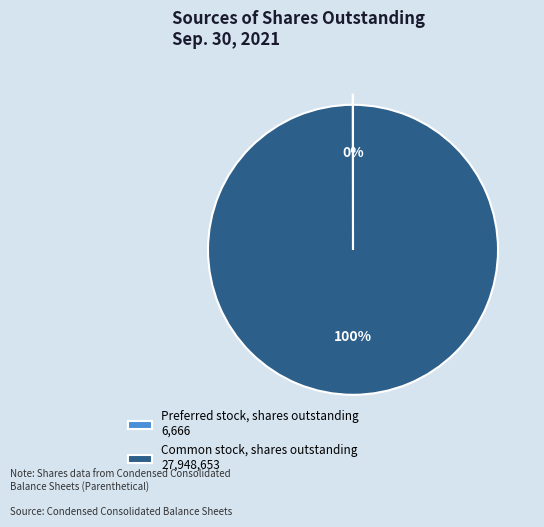

What percentage is the Common stock, shares outstanding slice, to the nearest percent?

100%